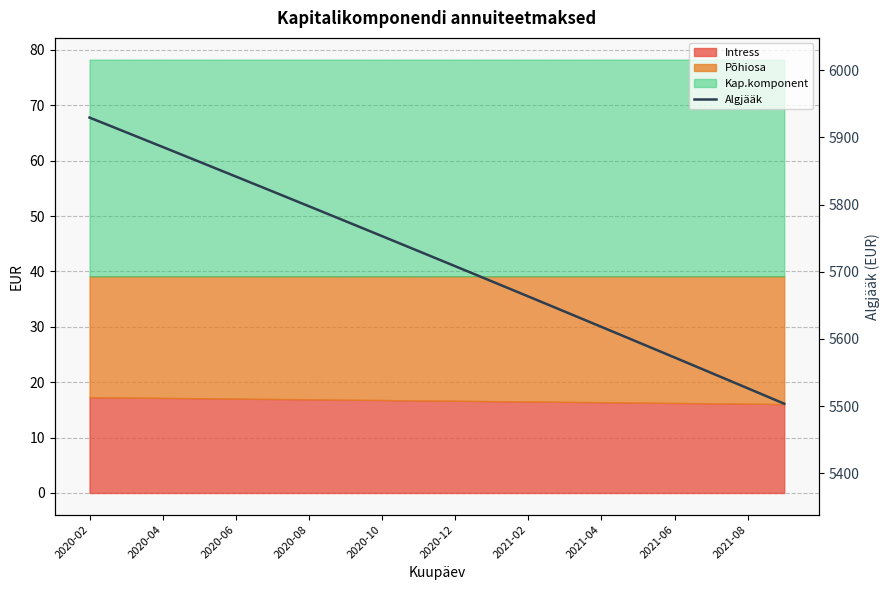

What is the difference between the maximum and second lowest values?

402.8